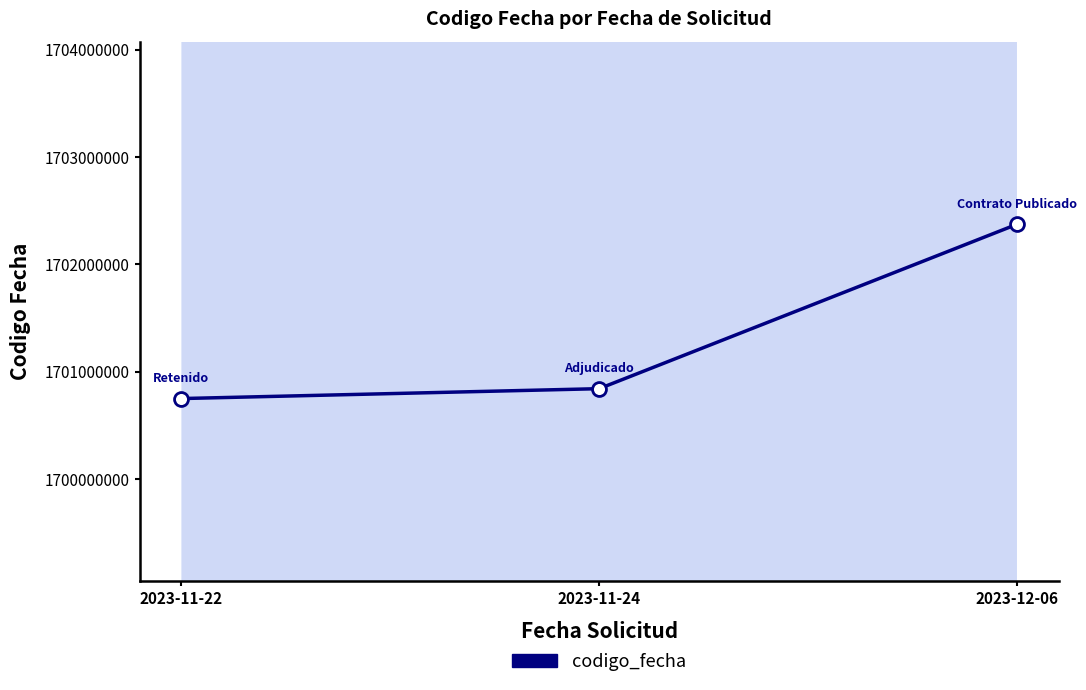

List the labels in order of value, smallest first.

2023-11-22, 2023-11-24, 2023-12-06